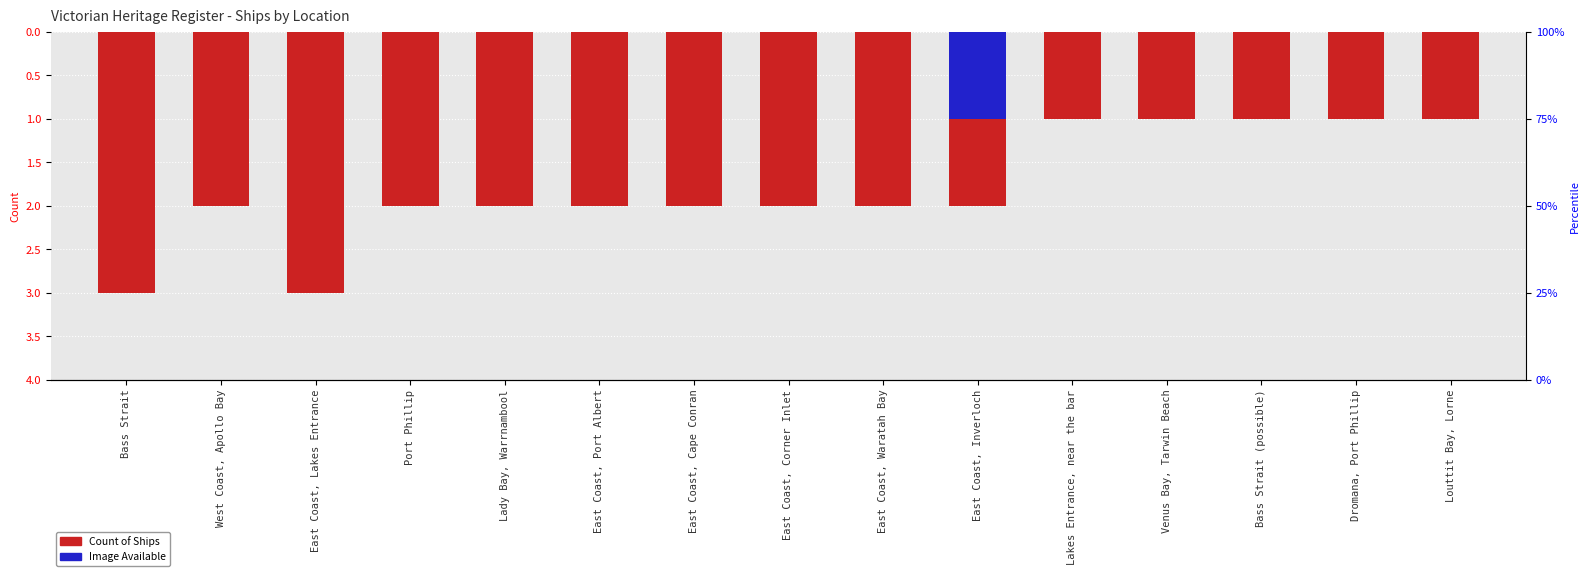

List the series in order of their peak value, highest first.

Count of Ships, Image Available